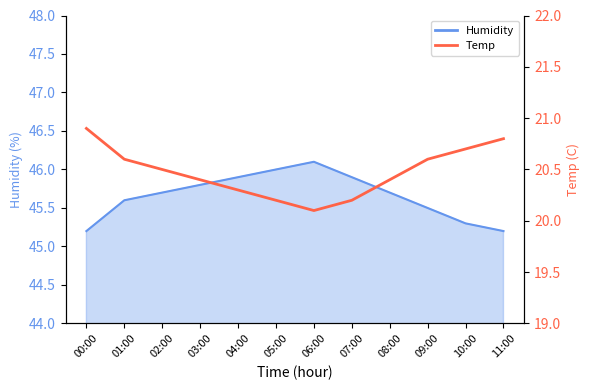

Does the chart display data point markers on the line(s)?

No